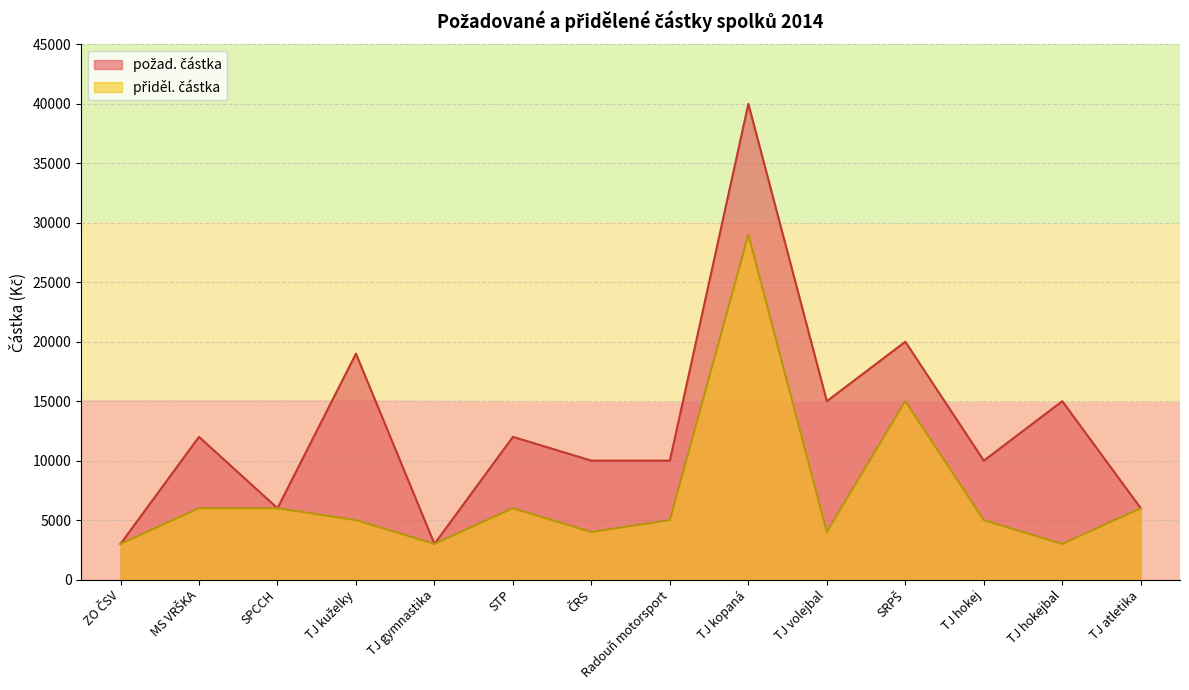

What are all the series names shown in the legend?

požad. částka, přiděl. částka